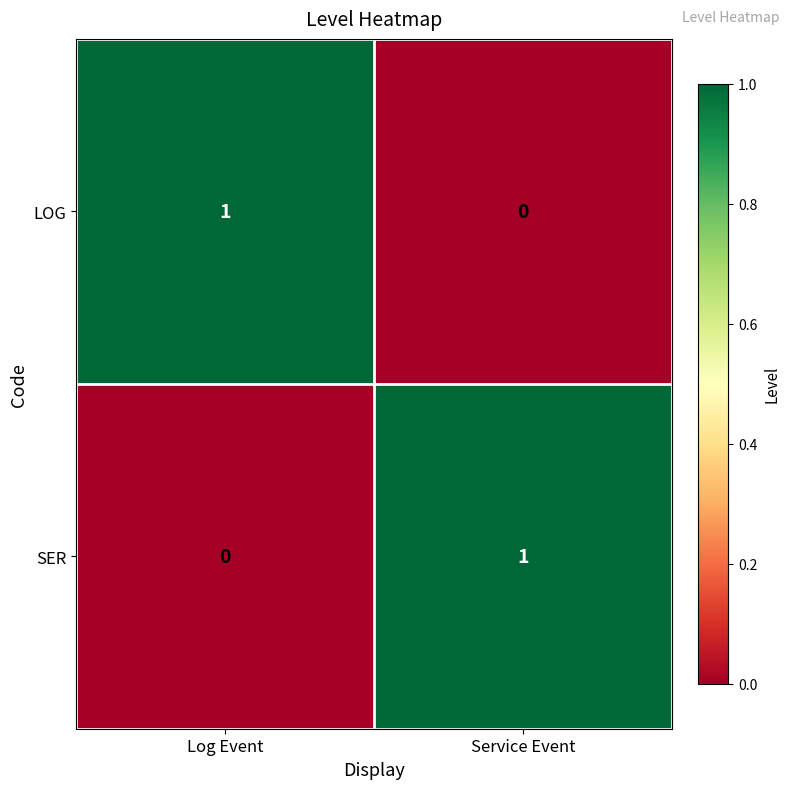

What is the maximum value shown in the chart?

1